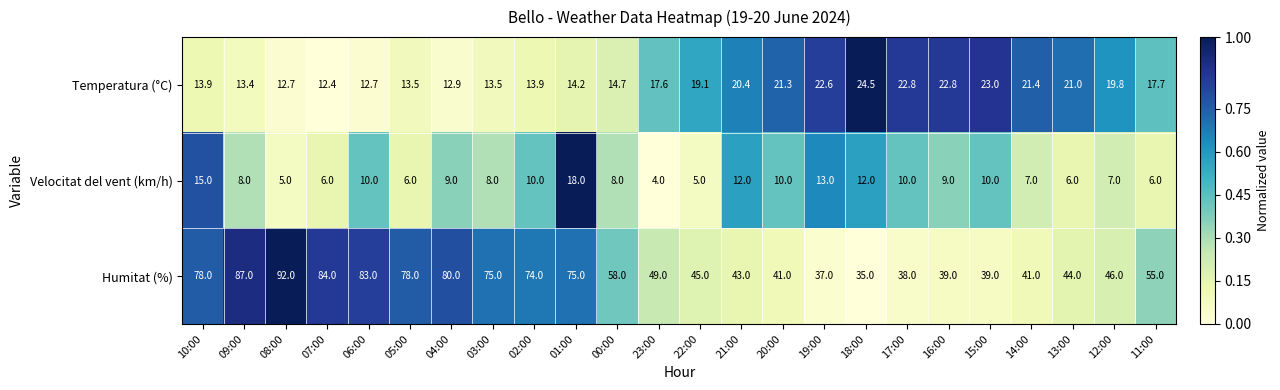

At which label does Humitat (%) reach its minimum?

18:00